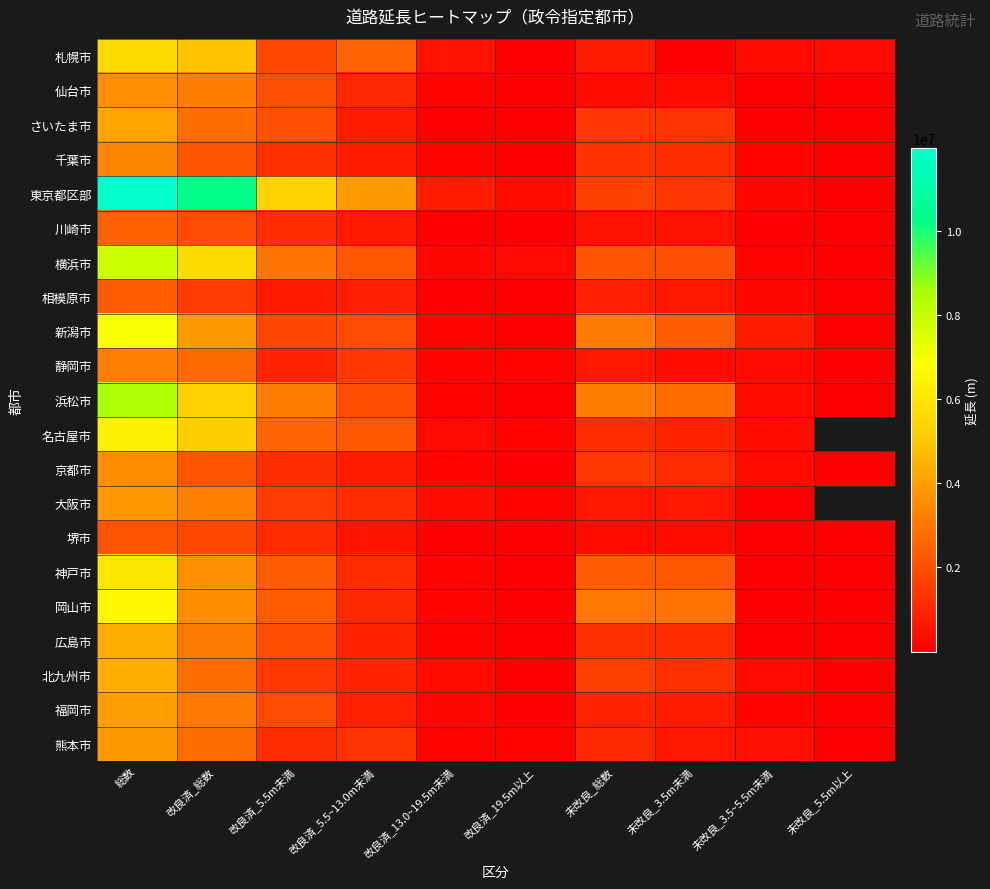

Which series has the widest spread of values?

東京都区部